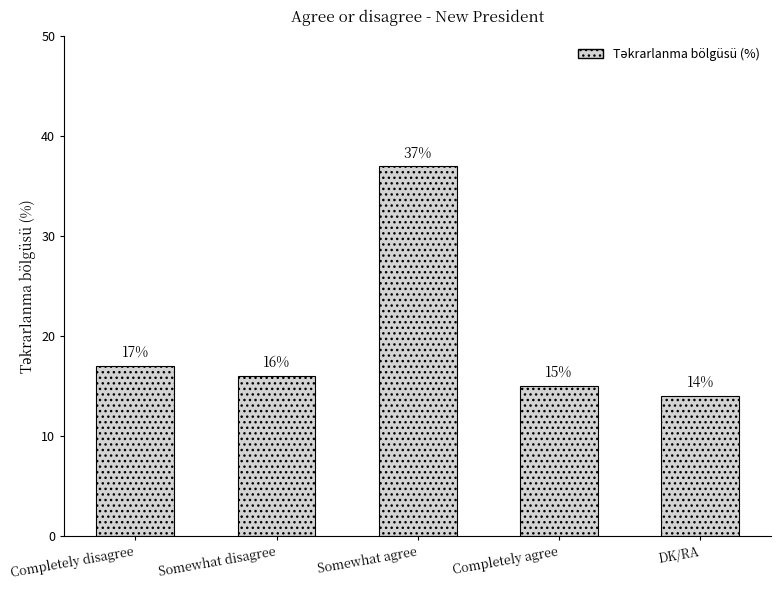

Which has a higher value, Somewhat agree or Completely agree?

Somewhat agree